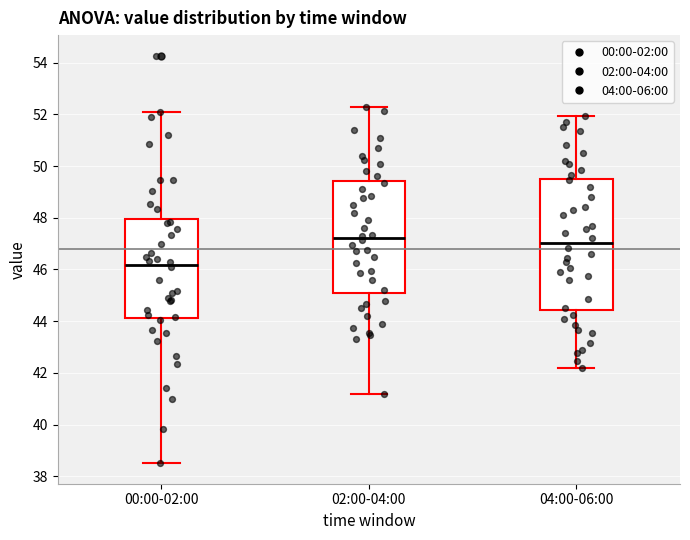

Where does the median line of the box for 04:00-06:00 sit on the y-axis? The values are not printed on the chart, so give them approximately, as read against the axis.

47.0